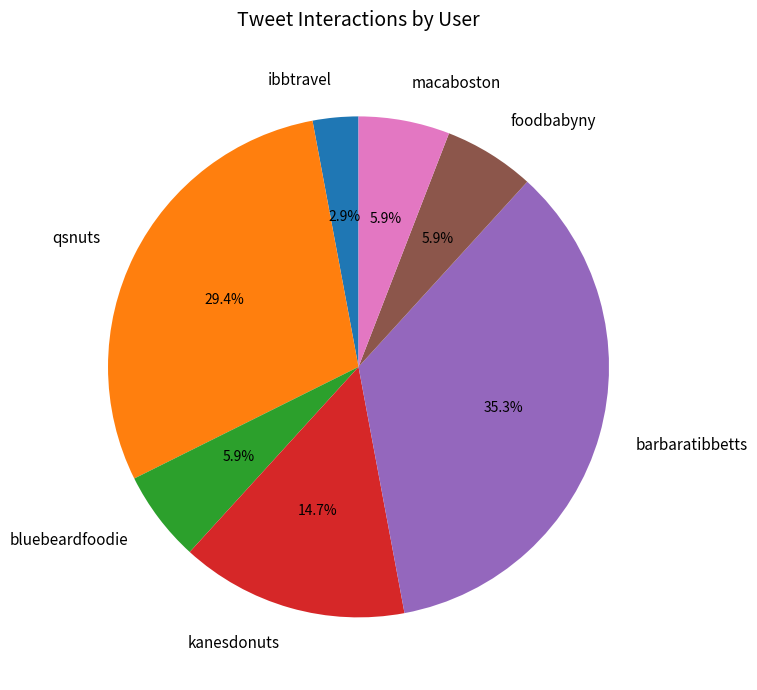

To the nearest percent, what portion does qsnuts represent?

29%